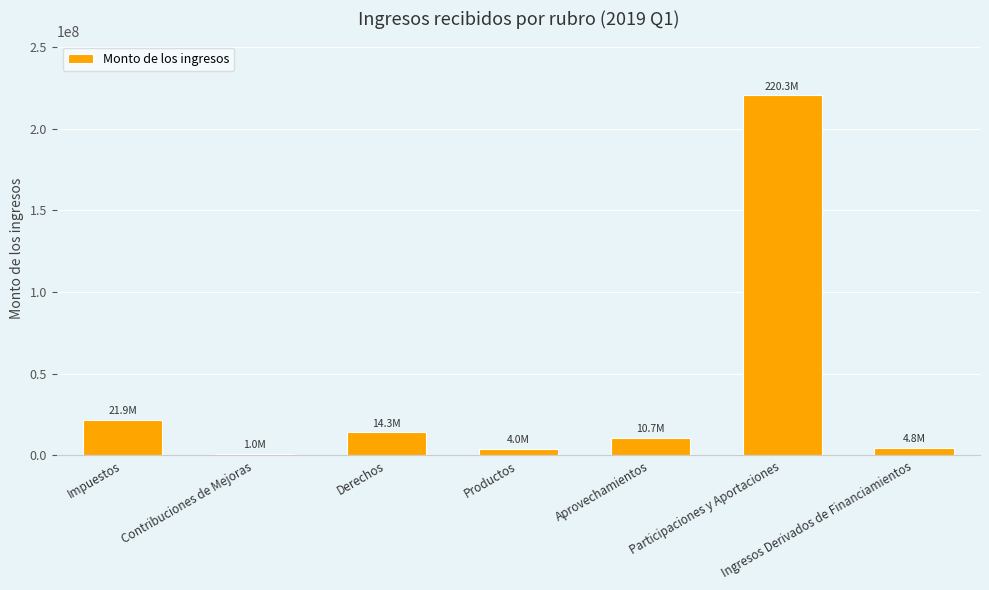

What is the sum of all values?

276899750